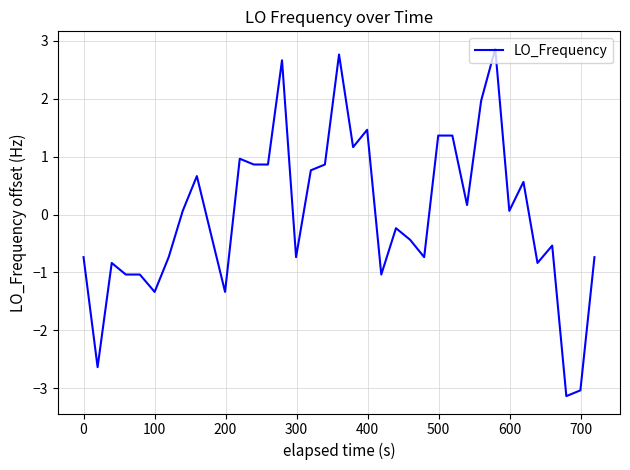

What is the minimum value shown in the chart?

-3.1